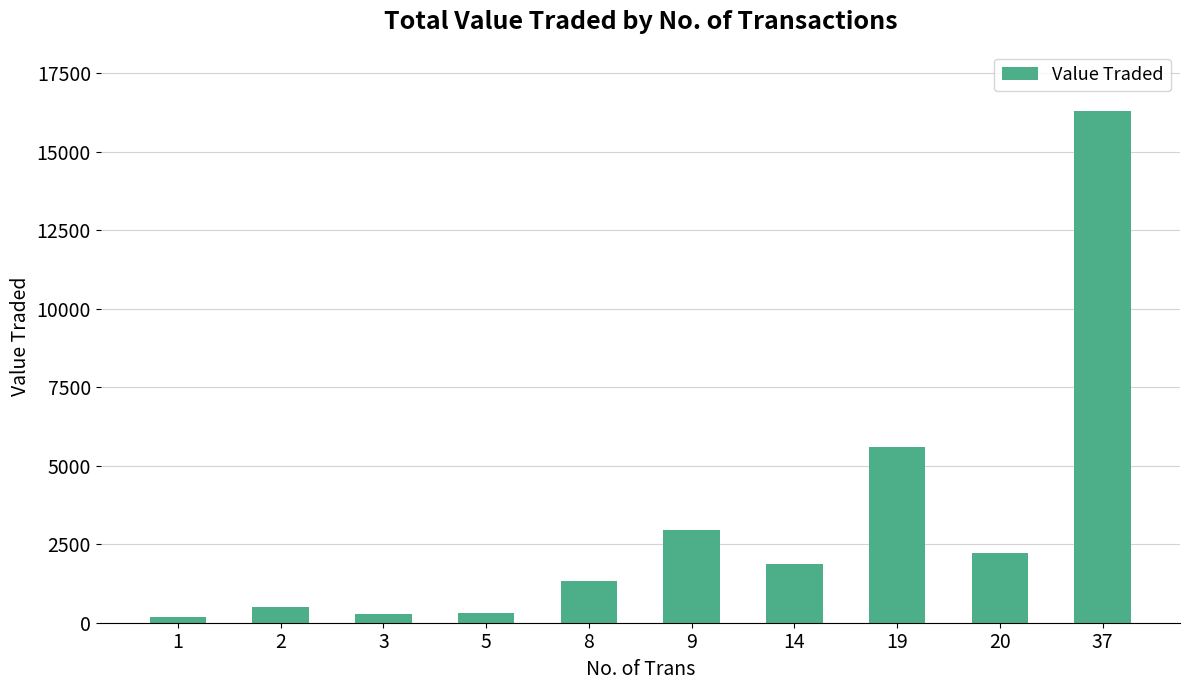

How many values are below 1872?

5